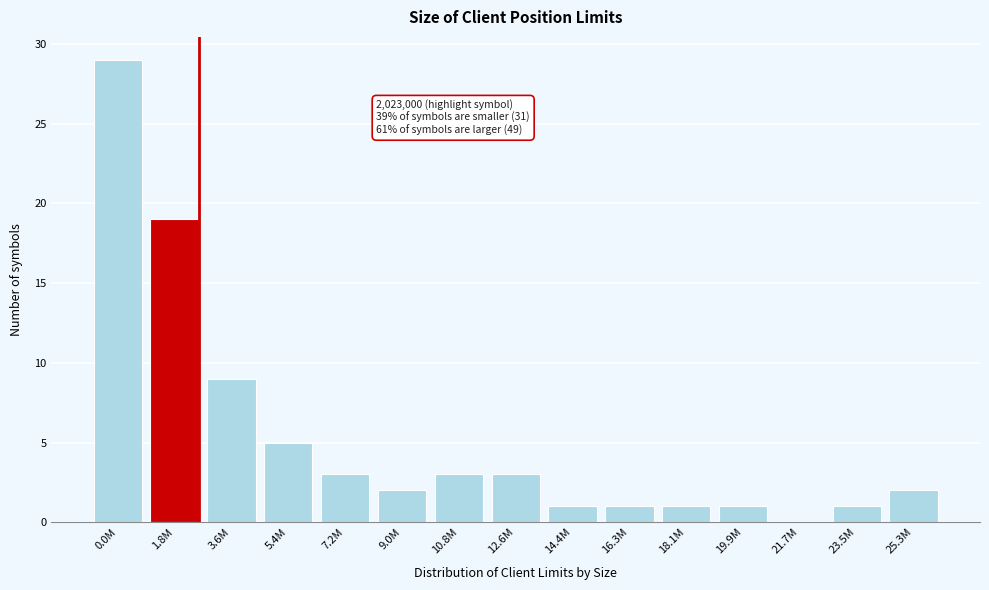

Reading right to left, extract all data points from this chart.

25.3M=2	23.5M=1	21.7M=0	19.9M=1	18.1M=1	16.3M=1	14.4M=1	12.6M=3	10.8M=3	9.0M=2	7.2M=3	5.4M=5	3.6M=9	1.8M=19	0.0M=29